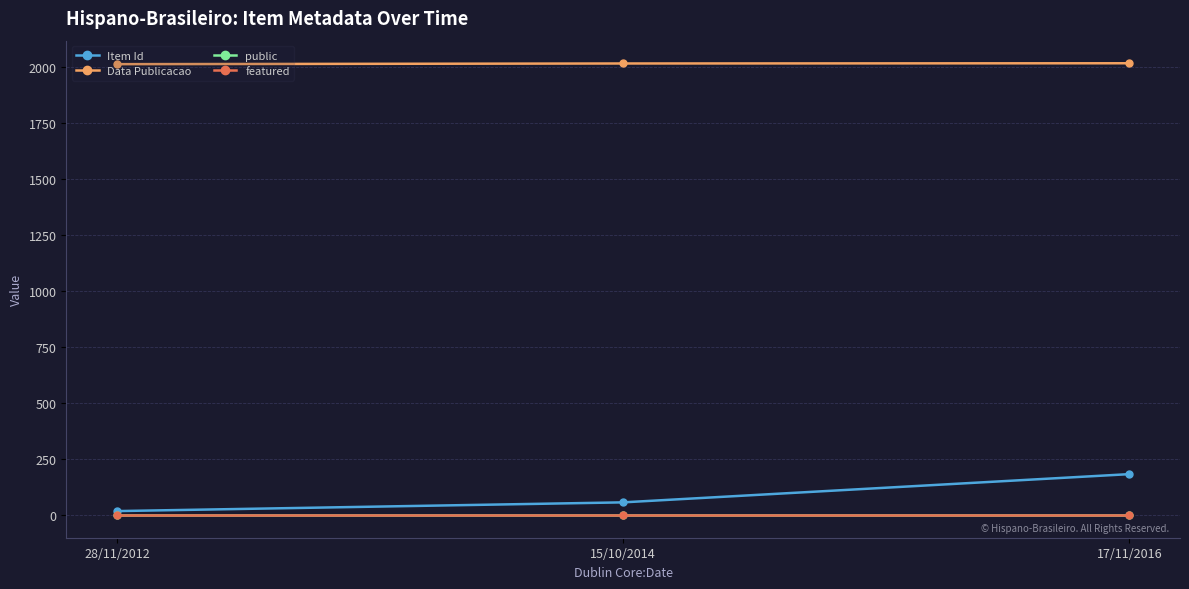

What is the label of the 3rd point from the right?

28/11/2012